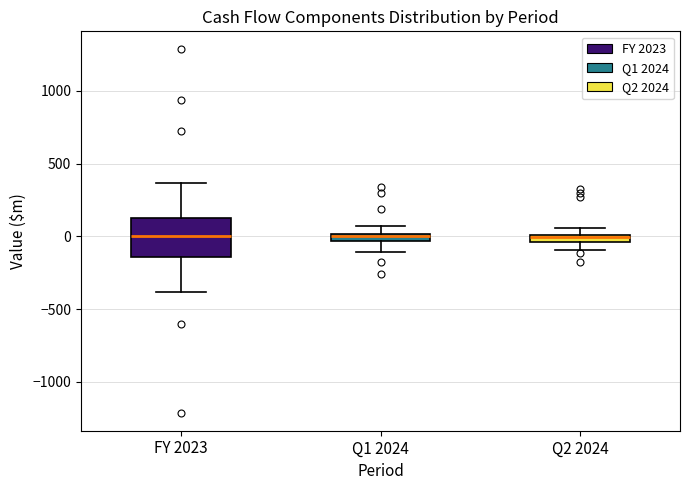

Comparing the boxes themselves (not the whiskers), which one is the tallest?

FY 2023